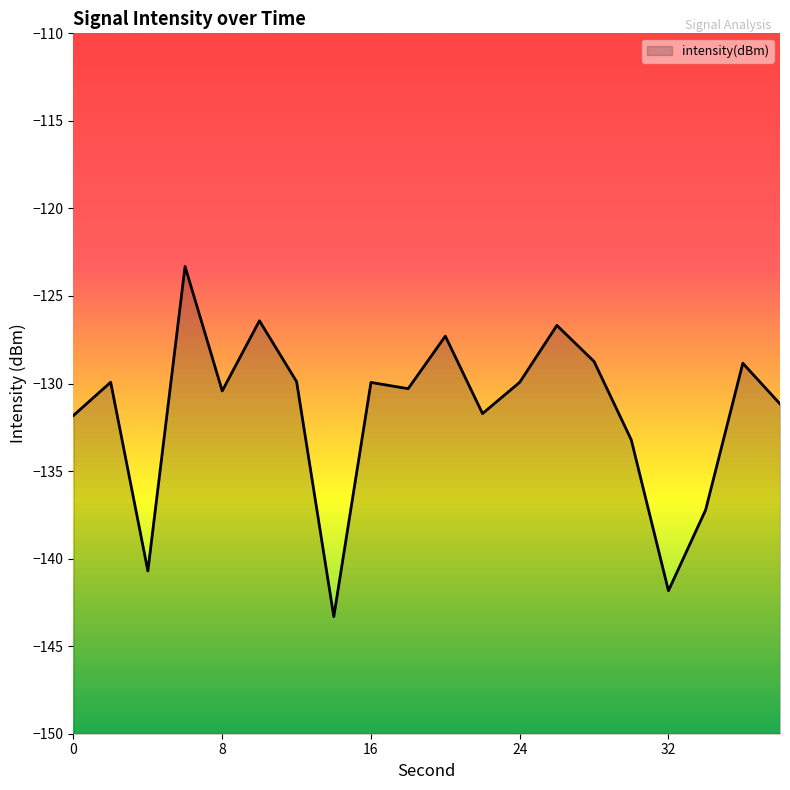

Which has a higher value, 38 or 28?

28